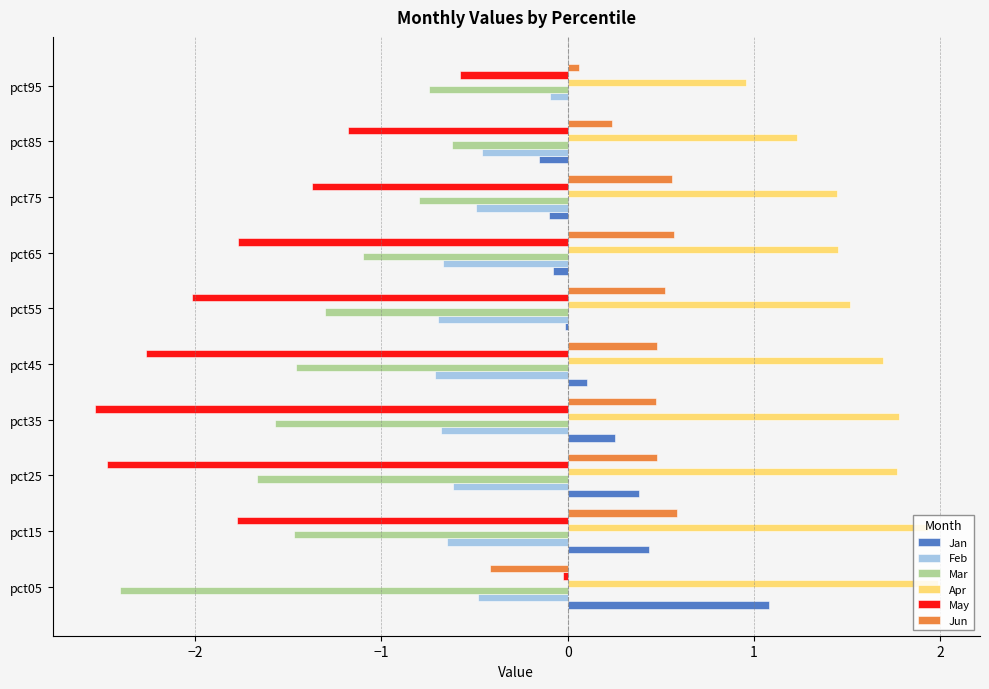

True or false: Mar has a value of -0.5 at pct55.

False